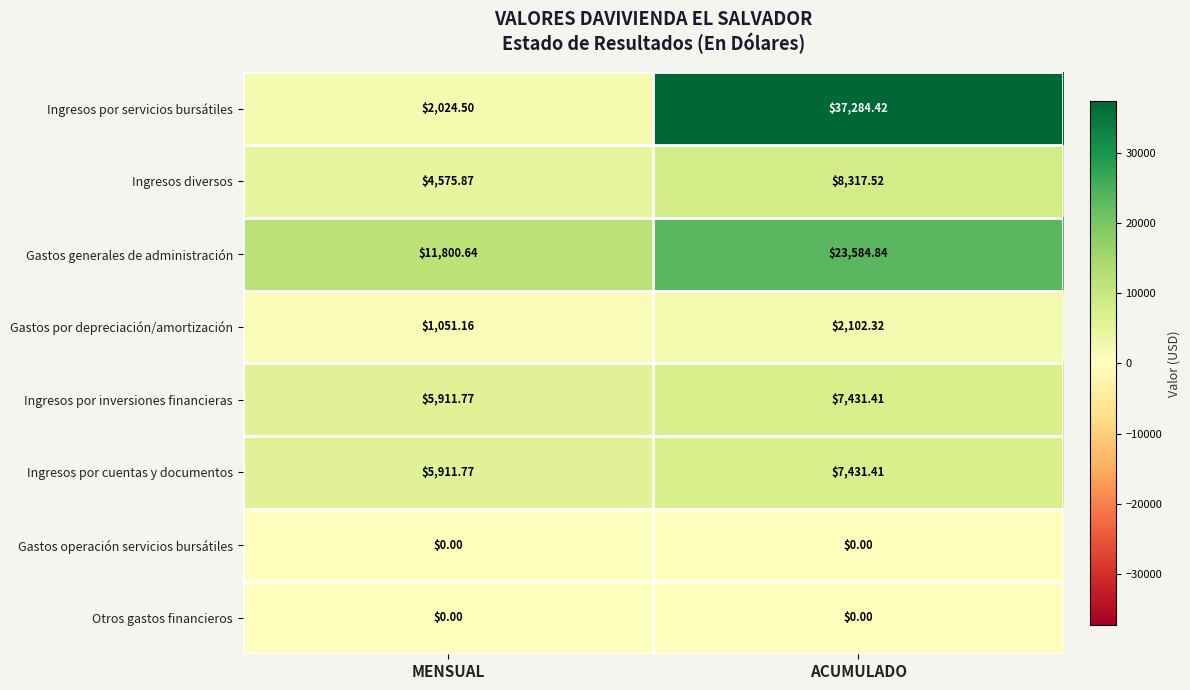

List the labels in order of Gastos generales de administración value, largest first.

ACUMULADO, MENSUAL